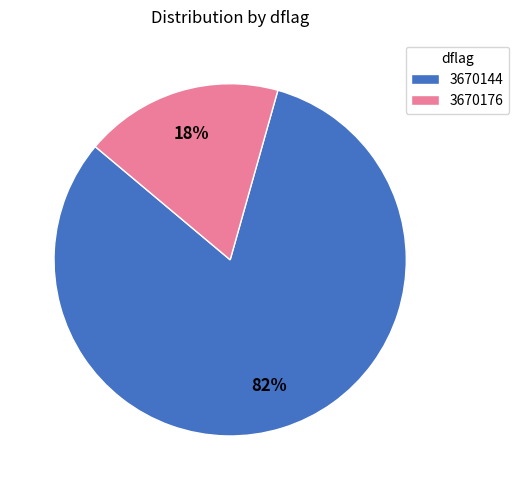

The 3670176 slice represents 18% of the pie. True or false?

True